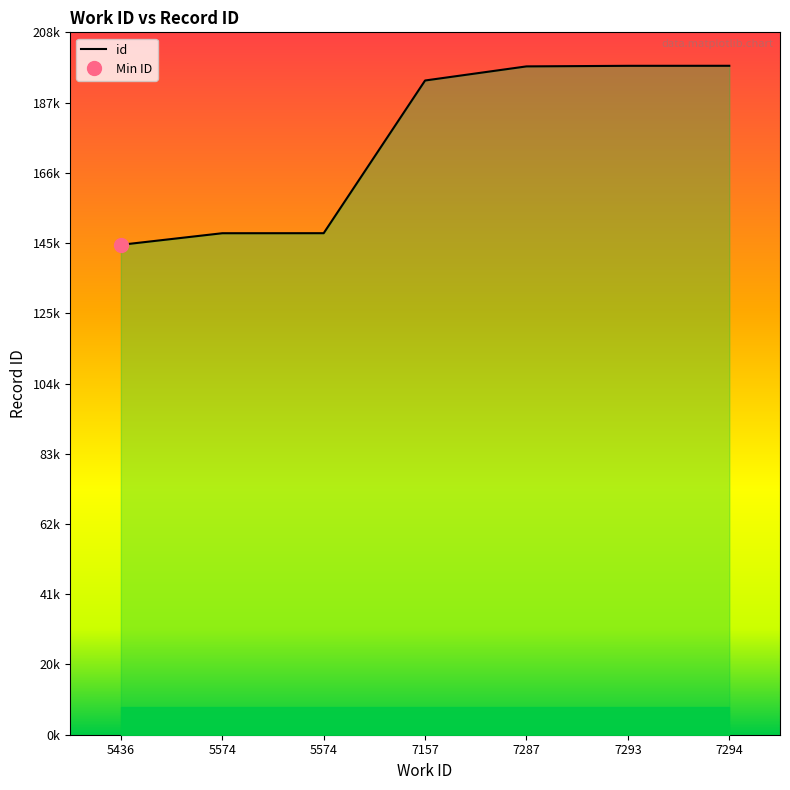

Rank the categories by value from highest to lowest.

7294, 7293, 7287, 7157, 5574, 5574, 5436